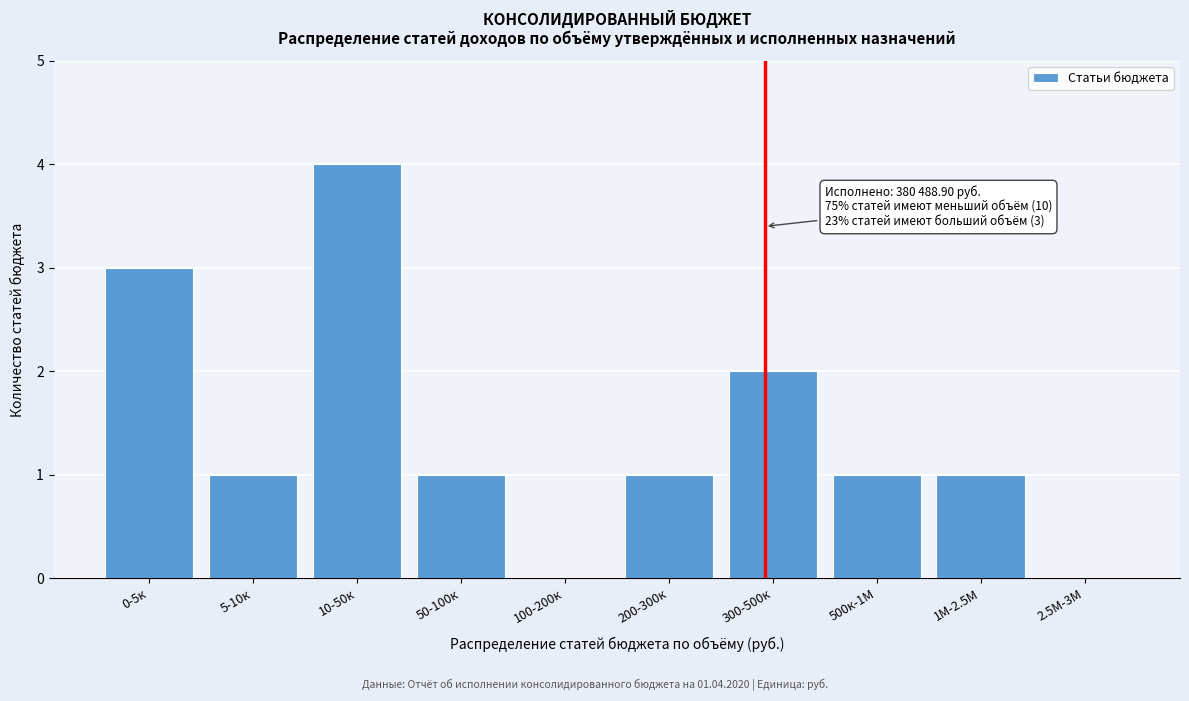

Reading left to right, what are all the values shown in this chart?

0-5к=3	5-10к=1	10-50к=4	50-100к=1	100-200к=0	200-300к=1	300-500к=2	500к-1М=1	1М-2.5М=1	2.5М-3М=0